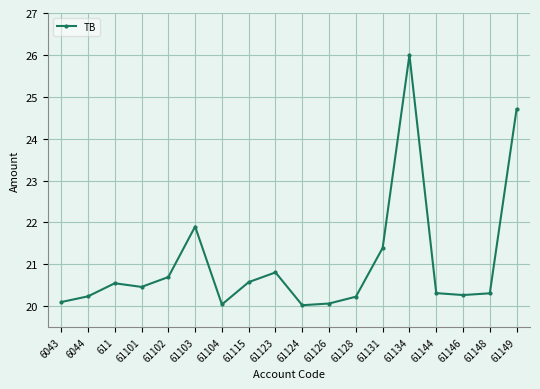

What is the difference between the values at 61124 and 61146?

0.2